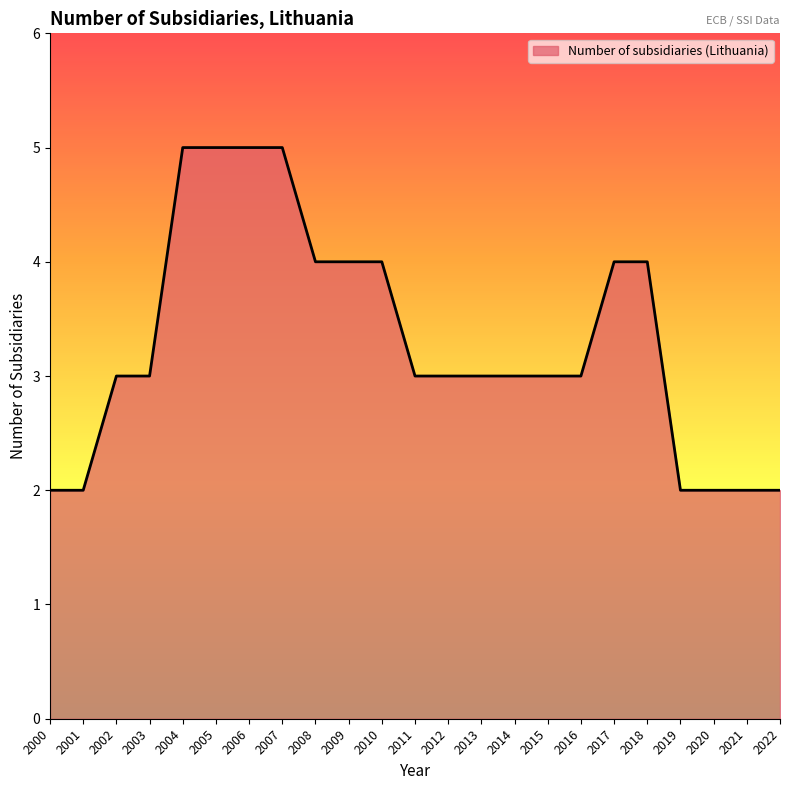

What is the difference between the maximum and minimum values?

3